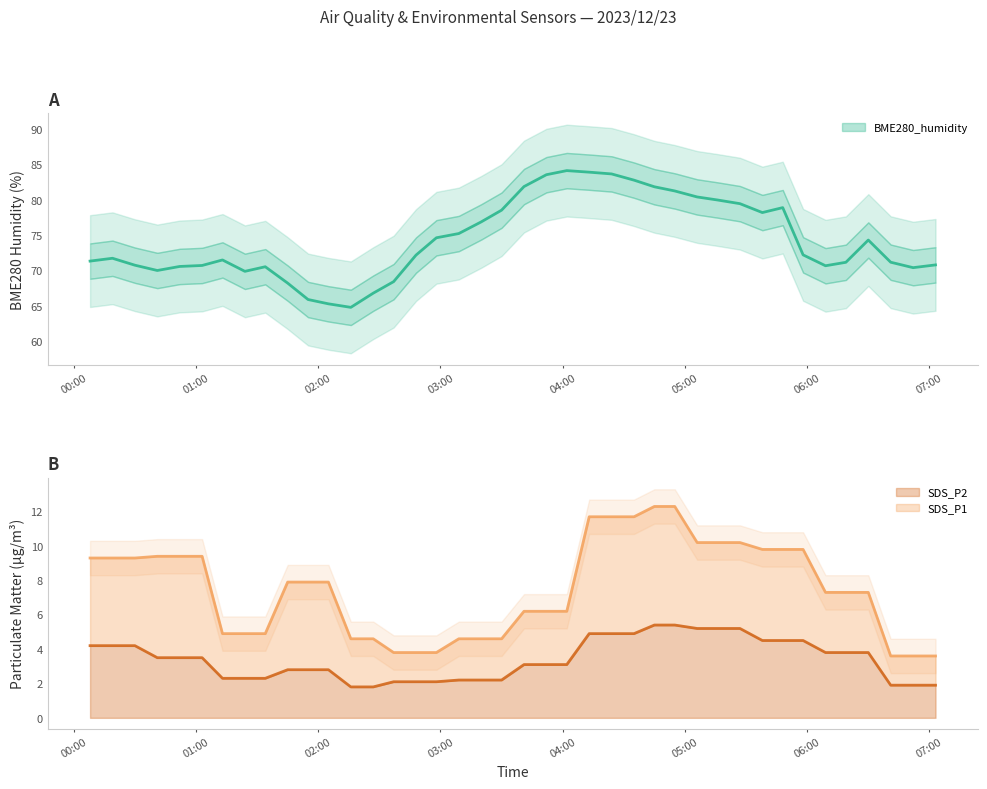

What is the label of the 15th point from the right?

2023/12/23 04:35